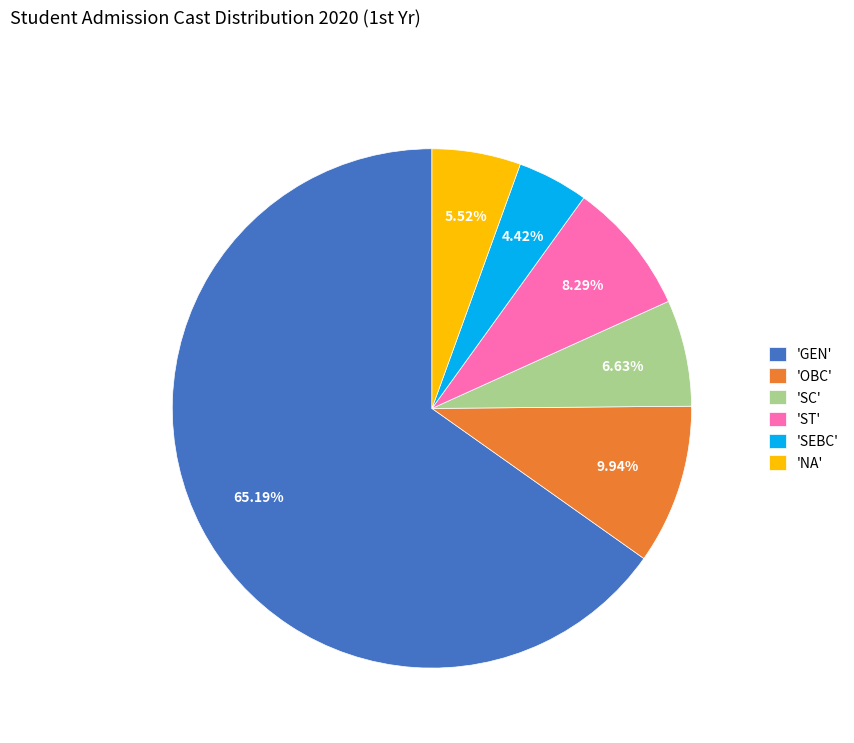

Rank the categories by value from lowest to highest.

'SEBC', 'NA', 'SC', 'ST', 'OBC', 'GEN'